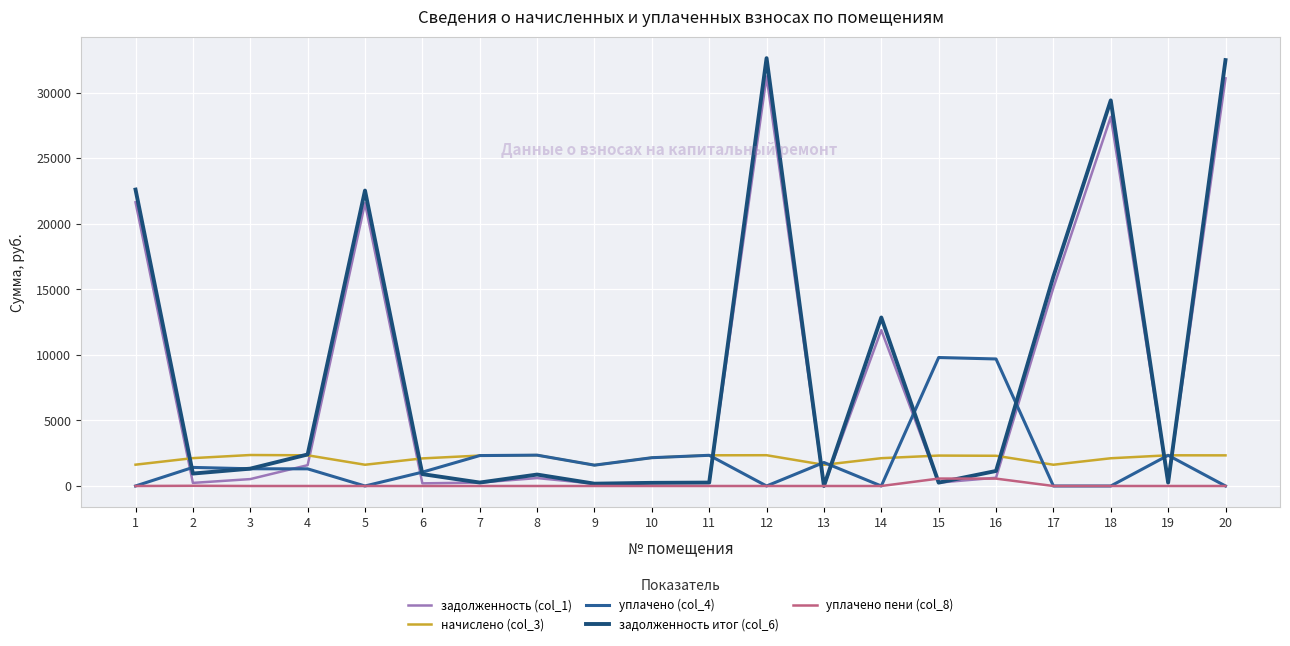

How many interior local peaks does the задолженность (col_1) series have?

5